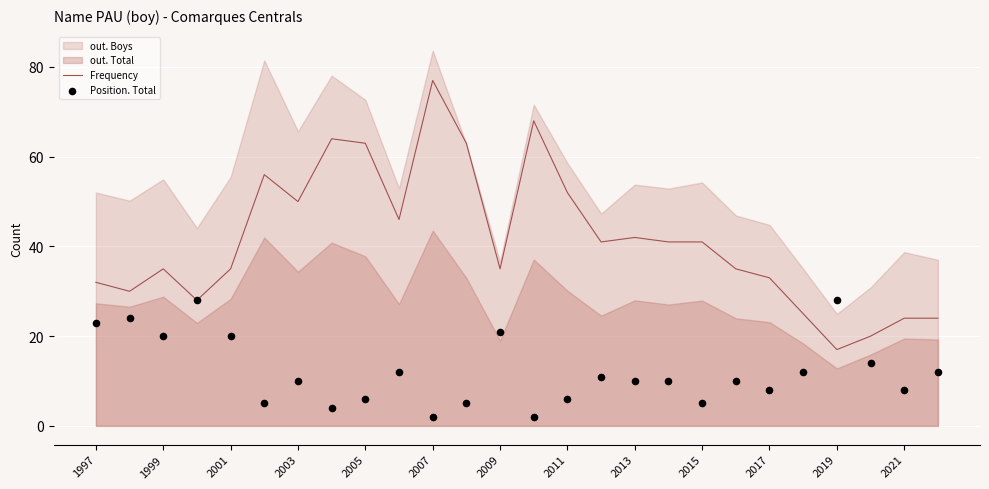

What is the minimum value for Frequency?

17